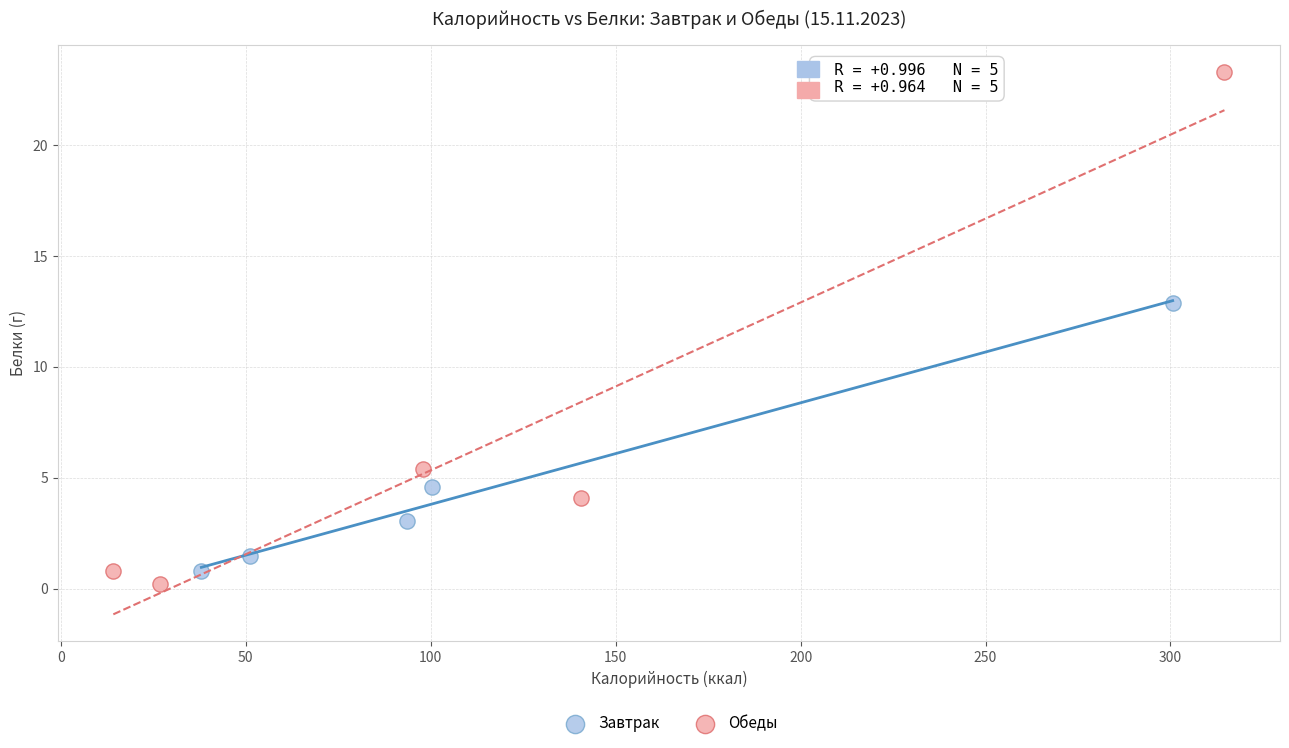

What are all the series names shown in the legend?

Завтрак, Обеды